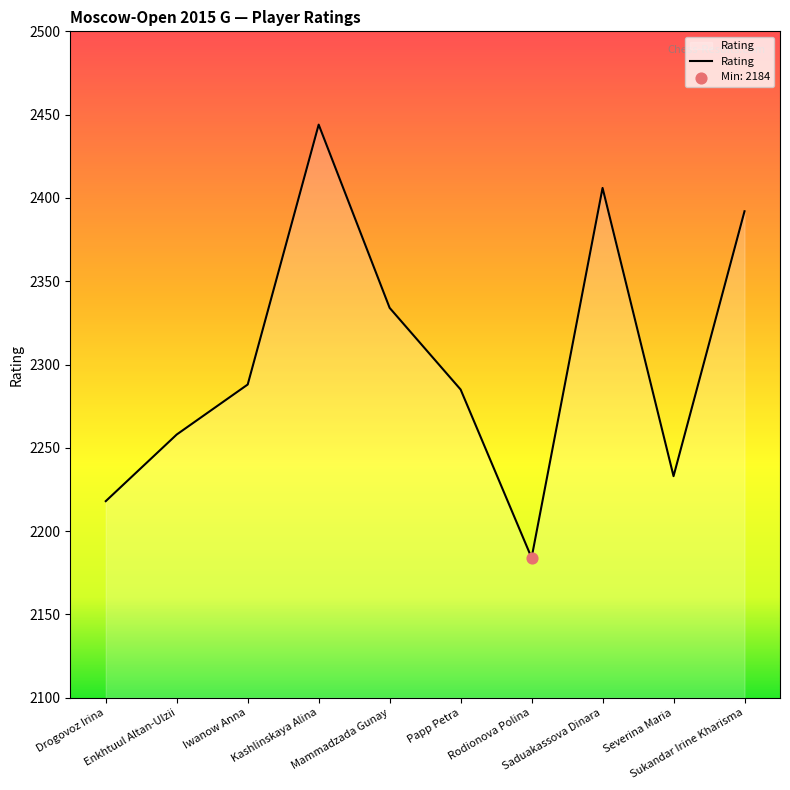

Between Kashlinskaya Alina and Mammadzada Gunay, which is larger?

Kashlinskaya Alina